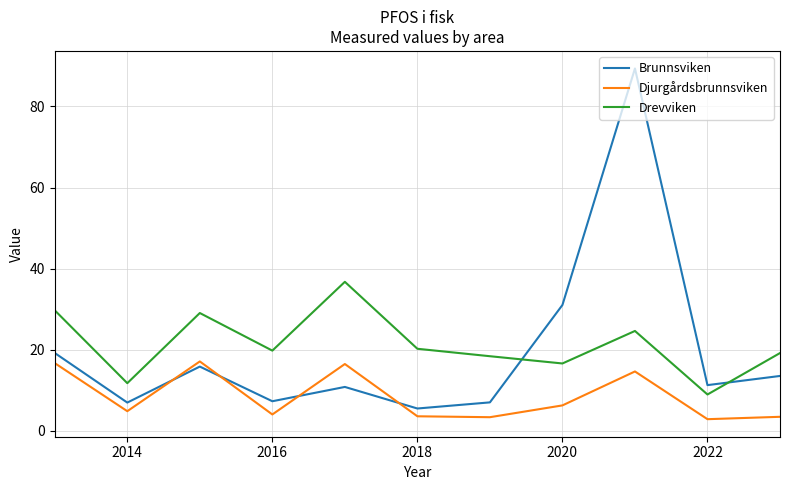

After their last crossing, which series has the higher values: Brunnsviken or Djurgårdsbrunnsviken?

Brunnsviken